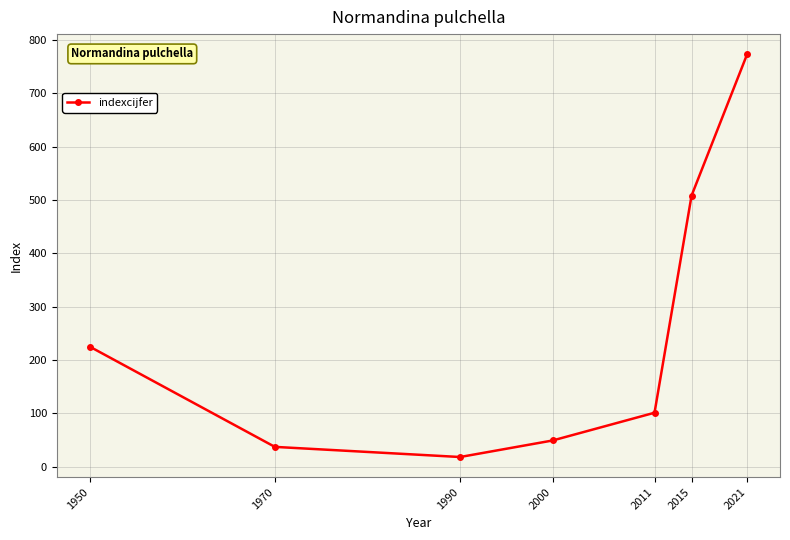

What is the change in value from 2011 to 2015?

+407